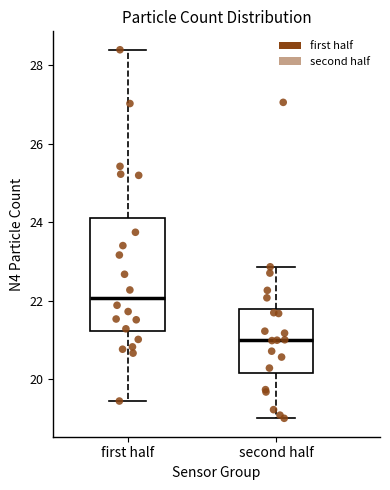

Reading left to right, transcribe this box plot: for each box, give where its median line is, the range the box spans, and where its two whiskers end, as read against the y-axis. The values are not printed on the chart, so give them approximately, as read against the axis.

first half: median 22.0, box 21.2 to 24.2, whiskers 19.4 to 28.4
second half: median 21.0, box 20.2 to 21.8, whiskers 19.0 to 22.8